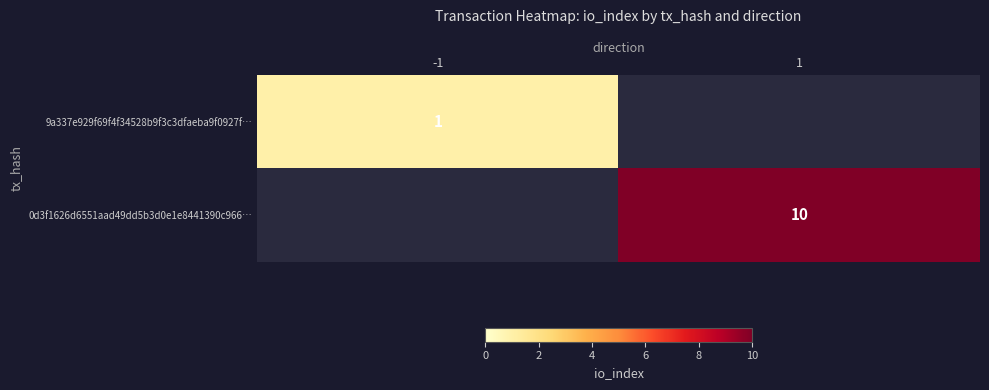

Which has a higher value, -1 or 1?

1